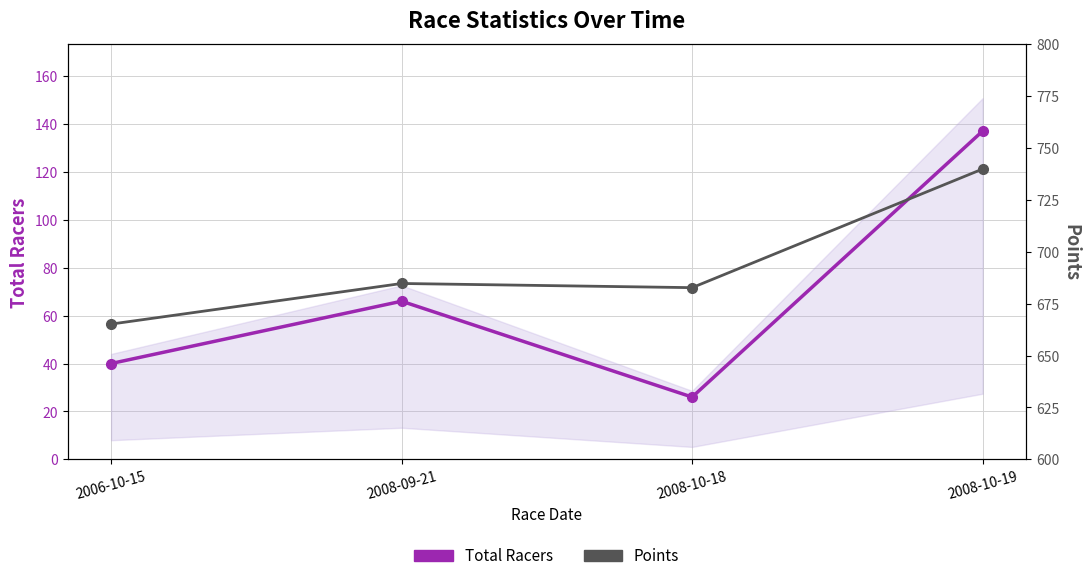

Read the Total Racers value at 2008-10-19.

137.0